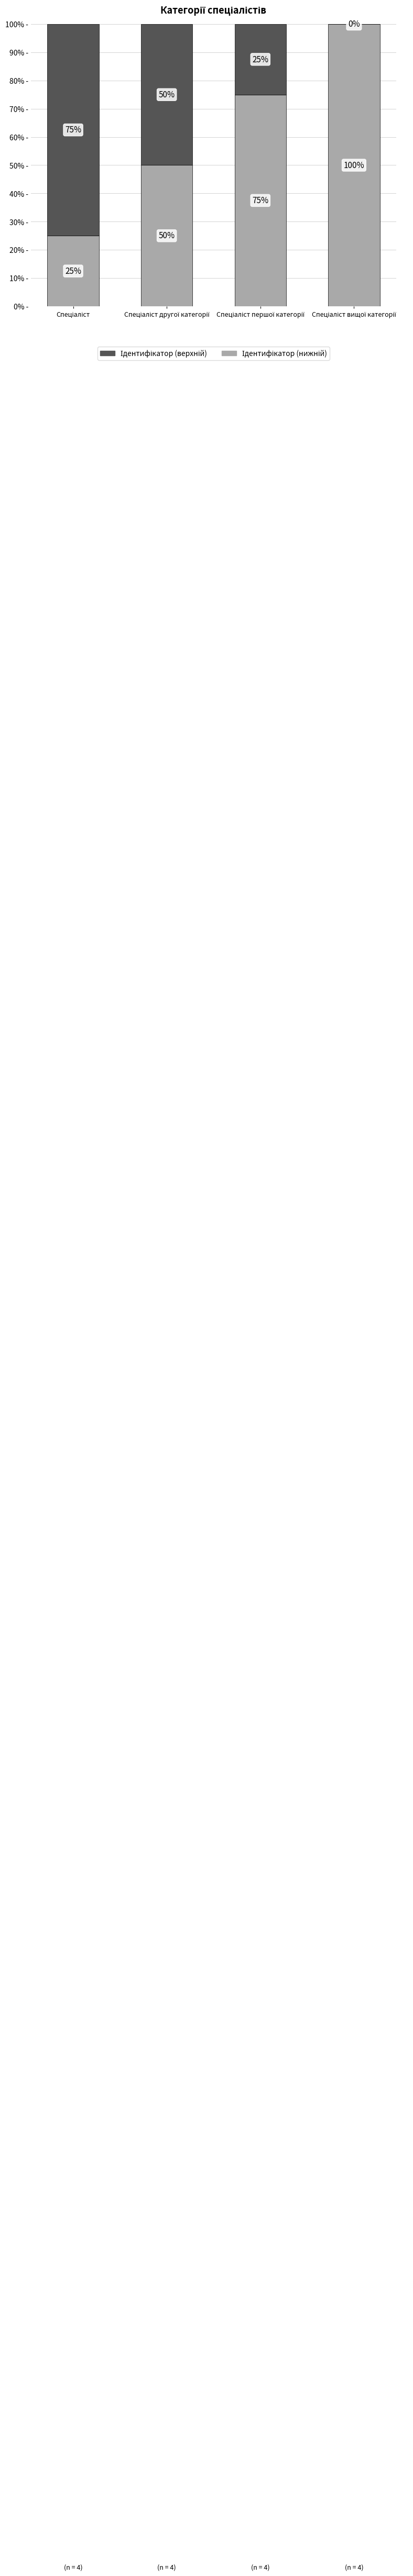

Rank the series at Спеціаліст from highest to lowest value.

Ідентифікатор (верхній), Ідентифікатор (нижній)